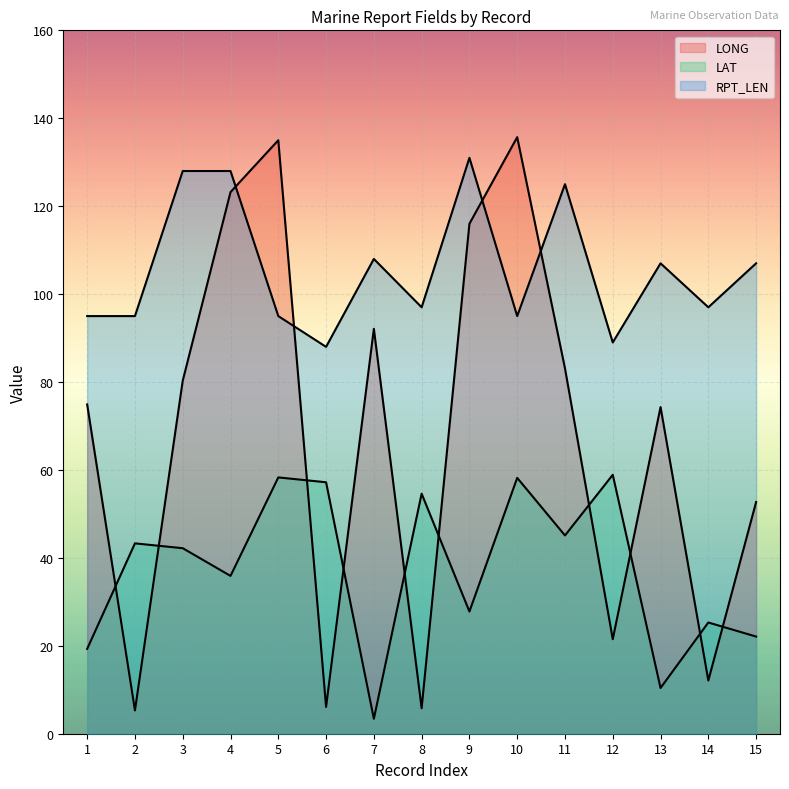

What is the difference between the second highest and second lowest values in the RPT_LEN series?

39.0